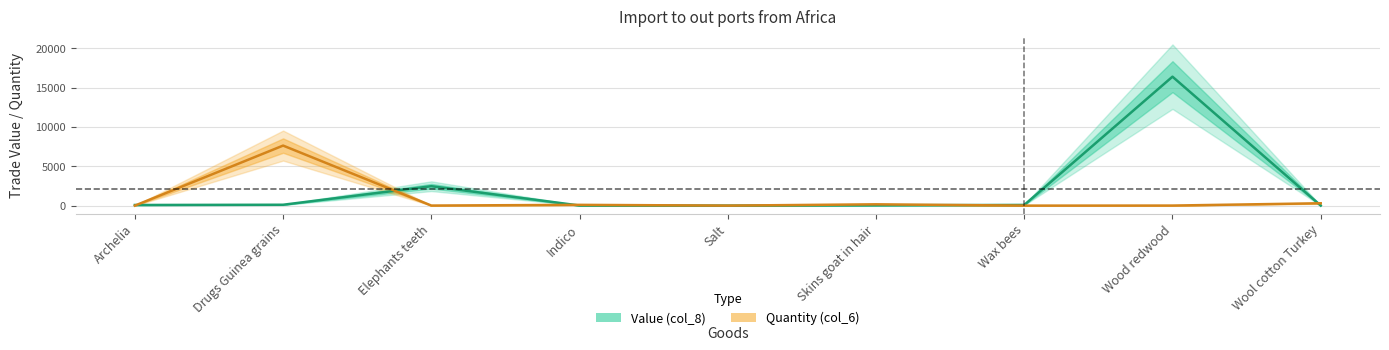

Reading left to right, list all the values displayed in this chart.

Value (col_8): Archelia=80.0	Drugs Guinea grains=111.0	Elephants teeth=2467.0	Indico=13.0	Salt=1.0	Skins goat in hair=45.0	Wax bees=86.0	Wood redwood=16379.0	Wool cotton Turkey=8.0
Quantity (col_6): Archelia=0.0	Drugs Guinea grains=7627.0	Elephants teeth=8.0	Indico=98.0	Salt=0.5	Skins goat in hair=166.0	Wax bees=0.0	Wood redwood=8.0	Wool cotton Turkey=300.0